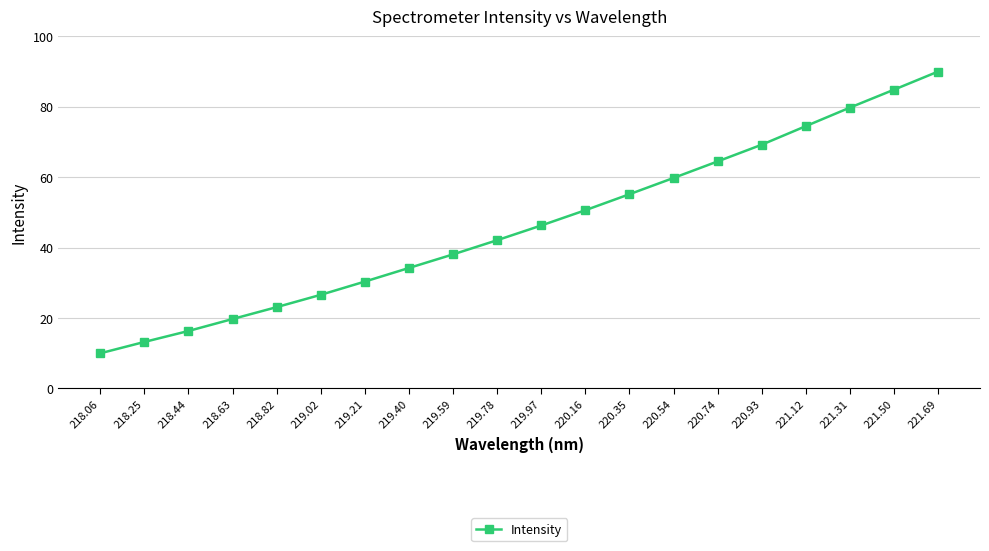

Where does the data first go above 46?

219.97